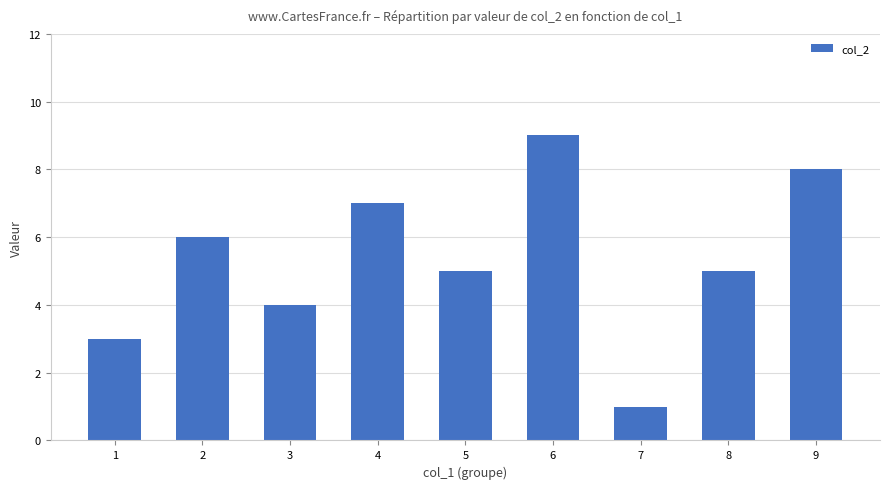

What is the value of the 2nd bar from the left?

6